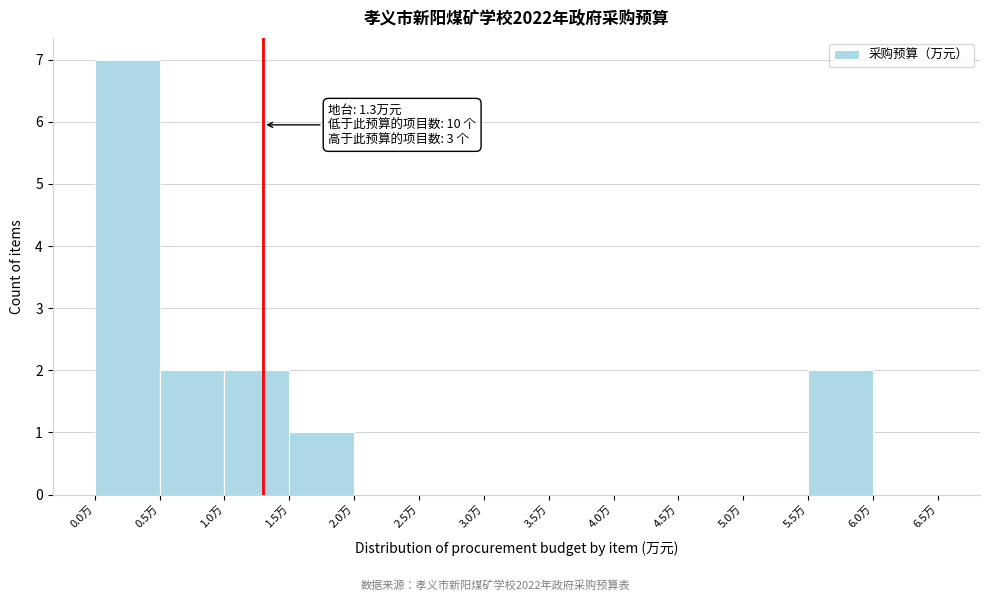

Over which range of the x-axis is the bar tallest?

0.0 to 0.5